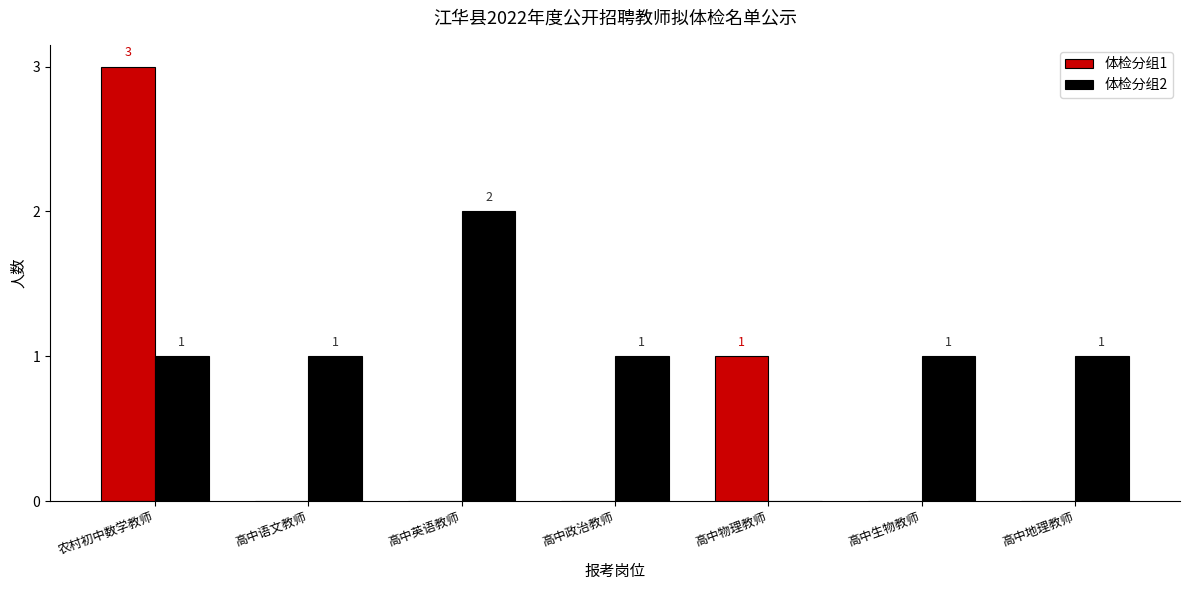

Does the chart contain stacked bars?

No